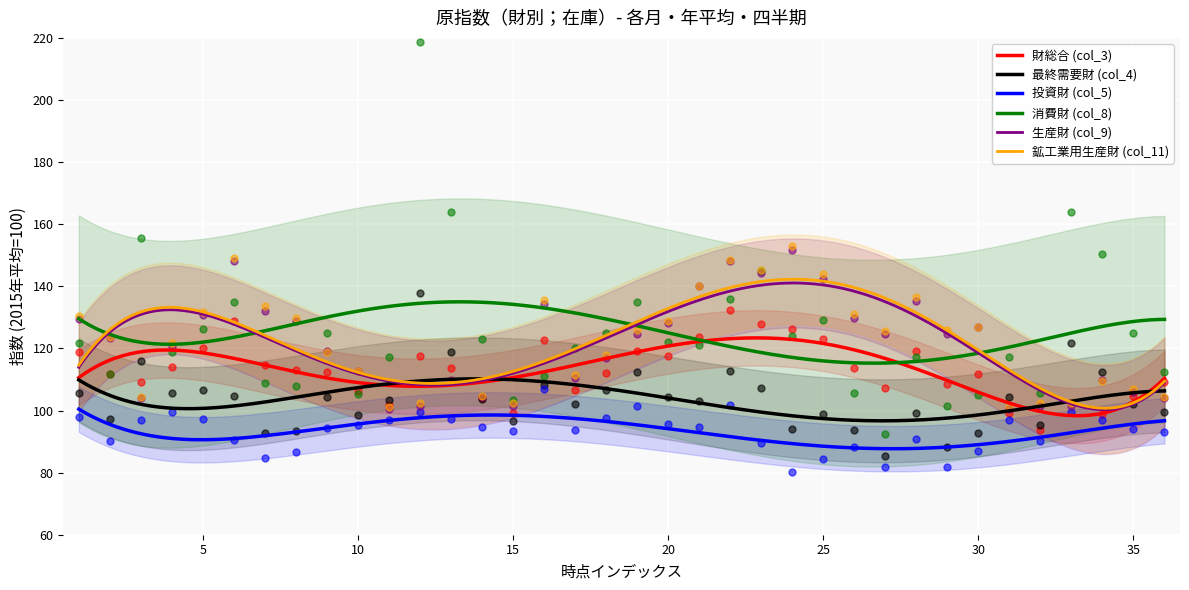

Which series has the largest Y range (max minus min)?

消費財 (col_8)